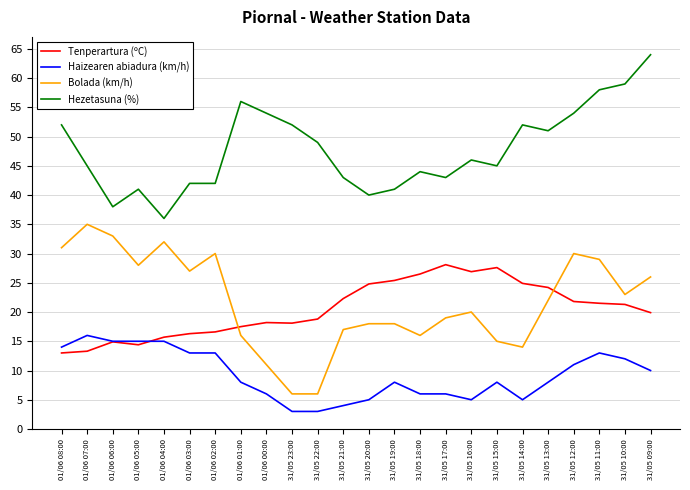

What value does the Tenperartura (ºC) series have at 01/06 03:00?

16.3